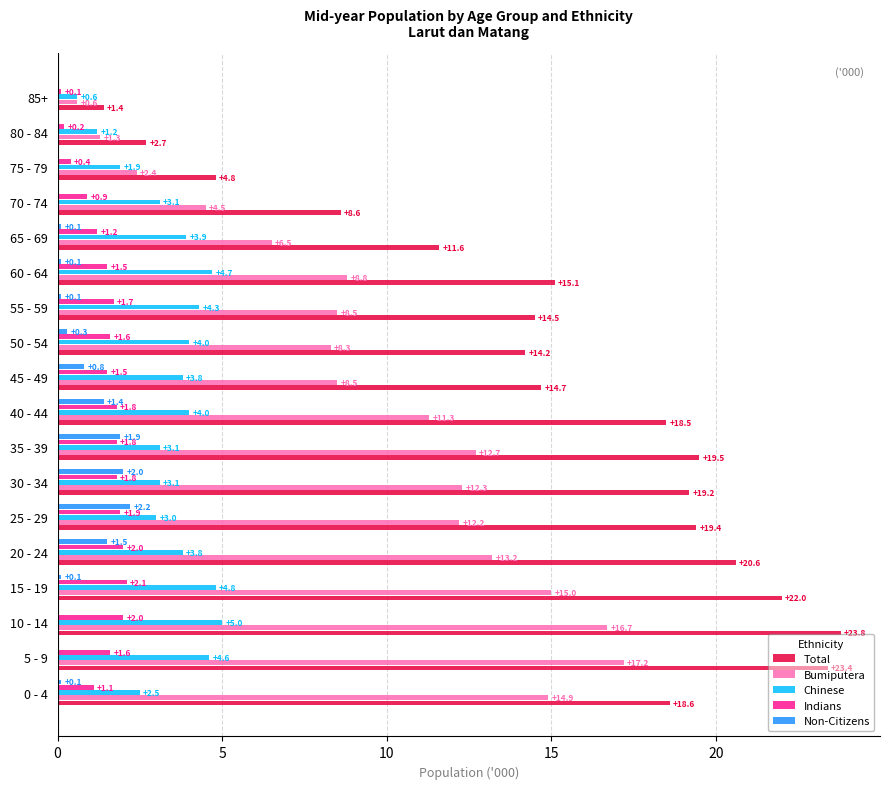

At which category does the chart reach its peak across all series?

10 - 14